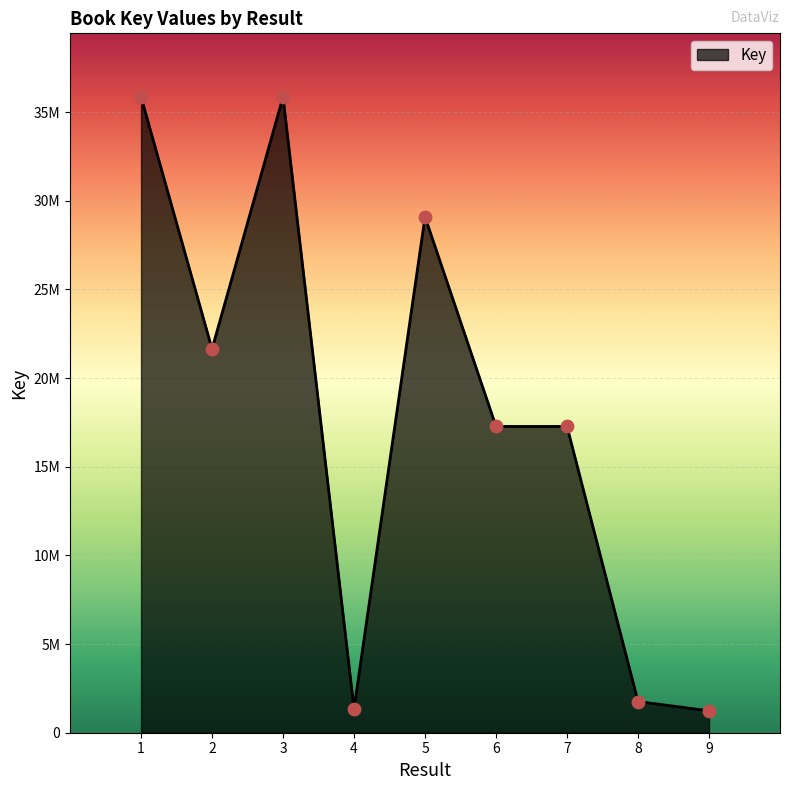

What is the ratio of the value at 8 to the value at 9?

1.4